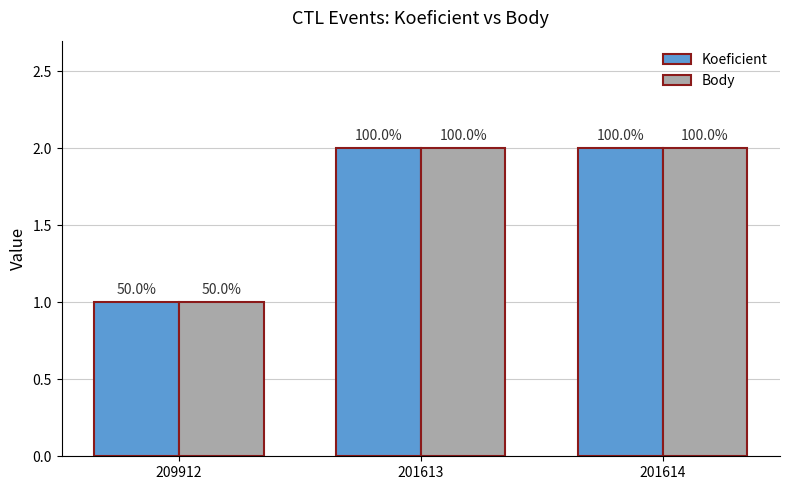

What are all the series names shown in the legend?

Koeficient, Body